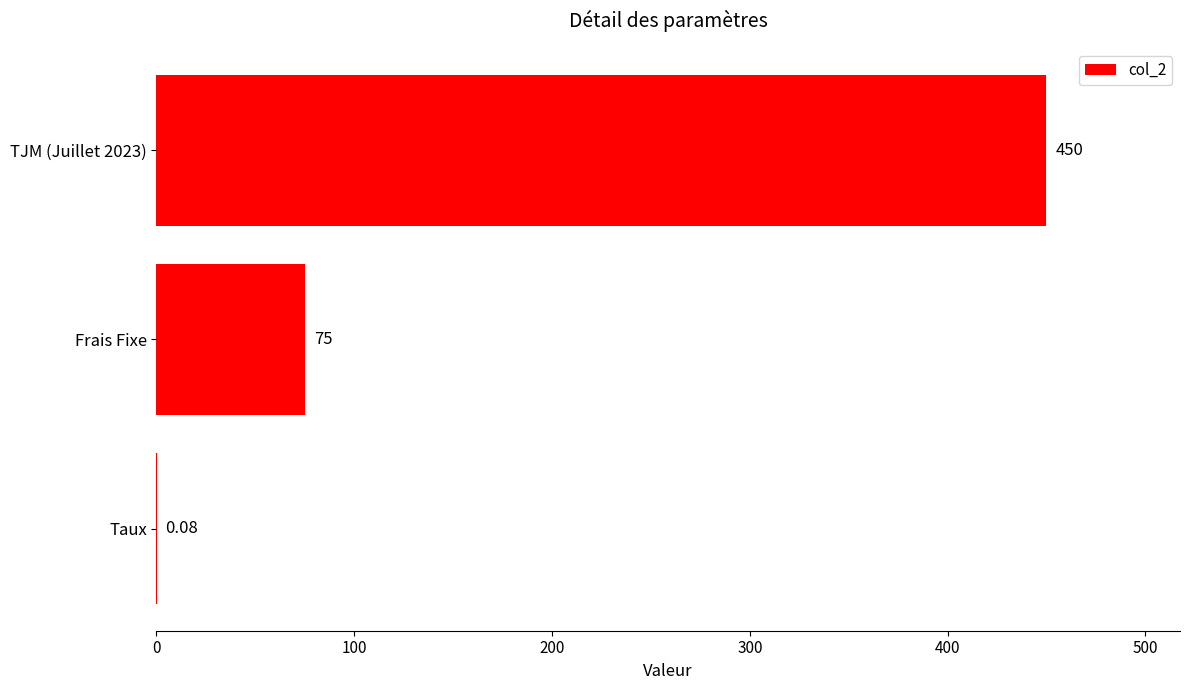

Where is the data nearest to the value 225?

Frais Fixe